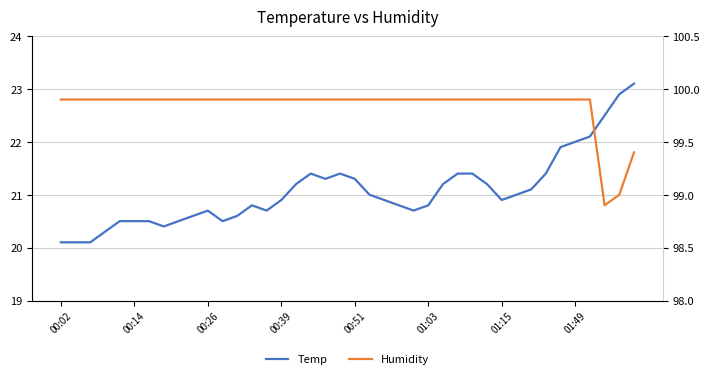

Between 00:02 and 00:26, which series saw the biggest shift?

Temp